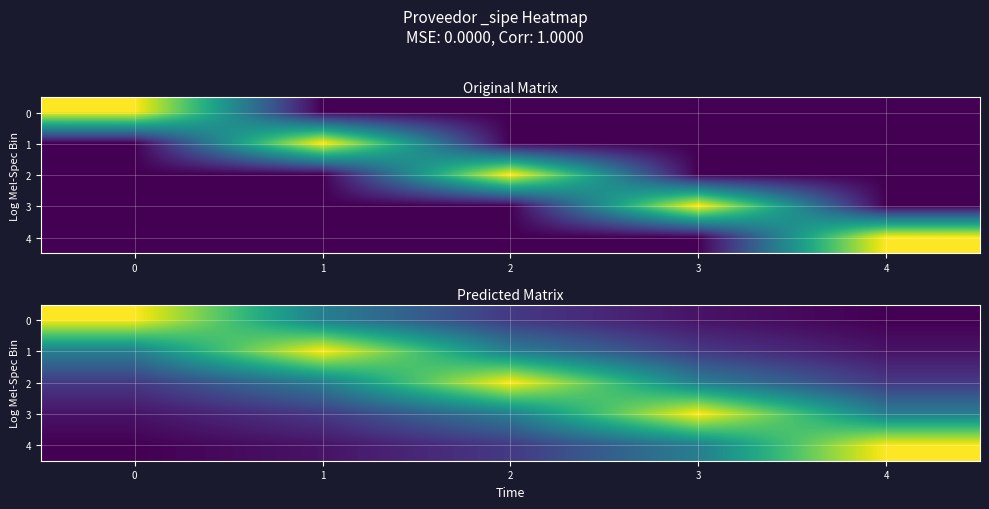

How many categories are shown in the chart?

5